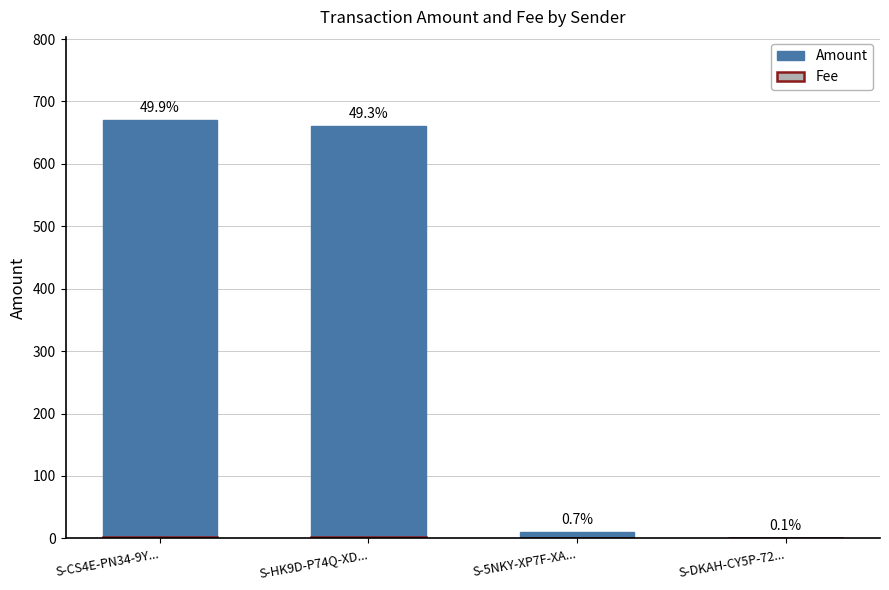

The value of Amount at S-HK9D-P74Q-XD... is 660.5. True or false?

True